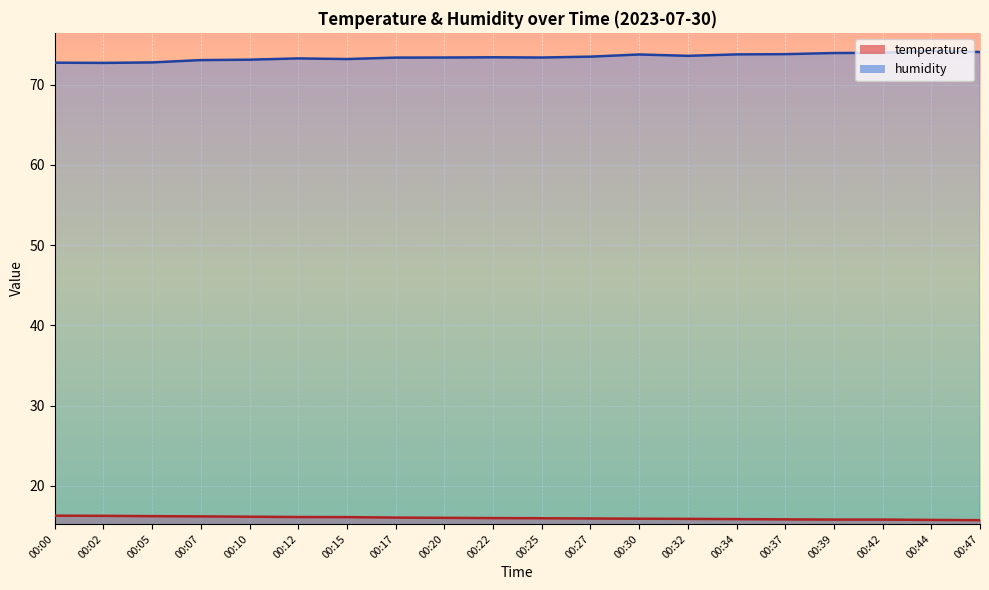

What is the value of the humidity point at the 10th from the left?

73.4